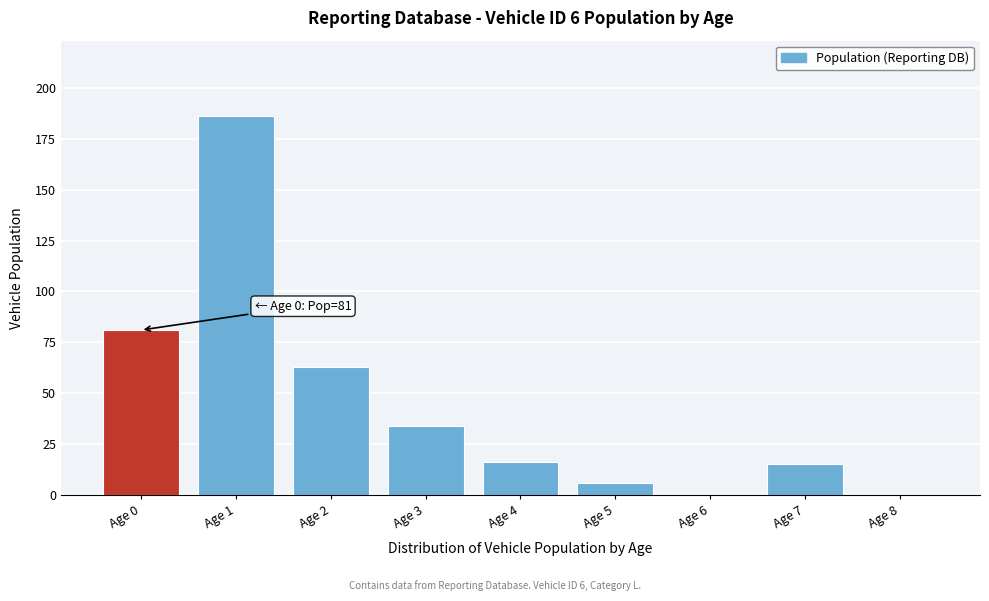

Reading left to right, what are all the values shown in this chart?

Age 0=81	Age 1=186	Age 2=63	Age 3=34	Age 4=16	Age 5=6	Age 6=0	Age 7=15	Age 8=0